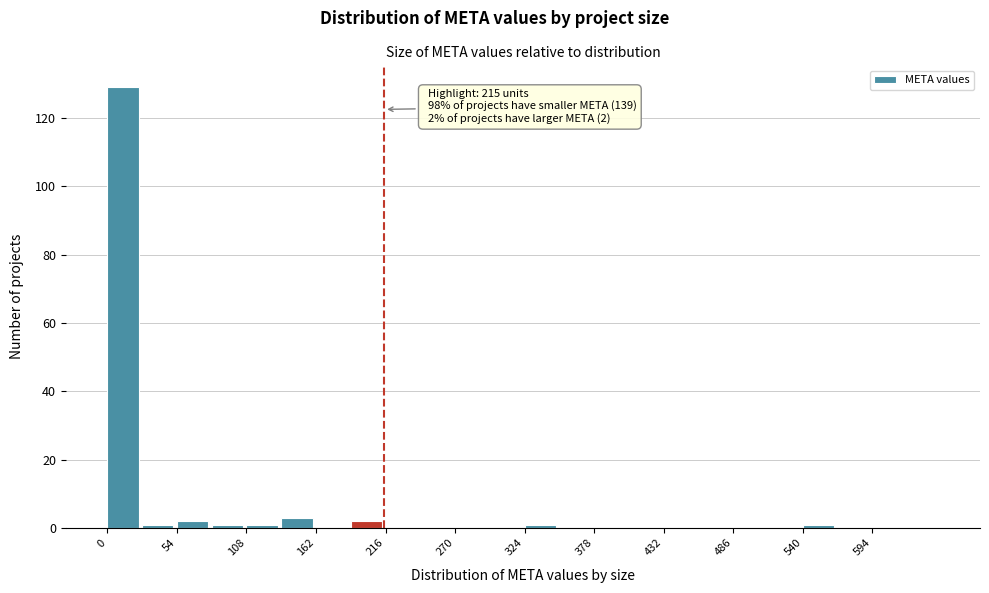

Read against the x-axis, roughly where is the centre of the tallest bar?

10